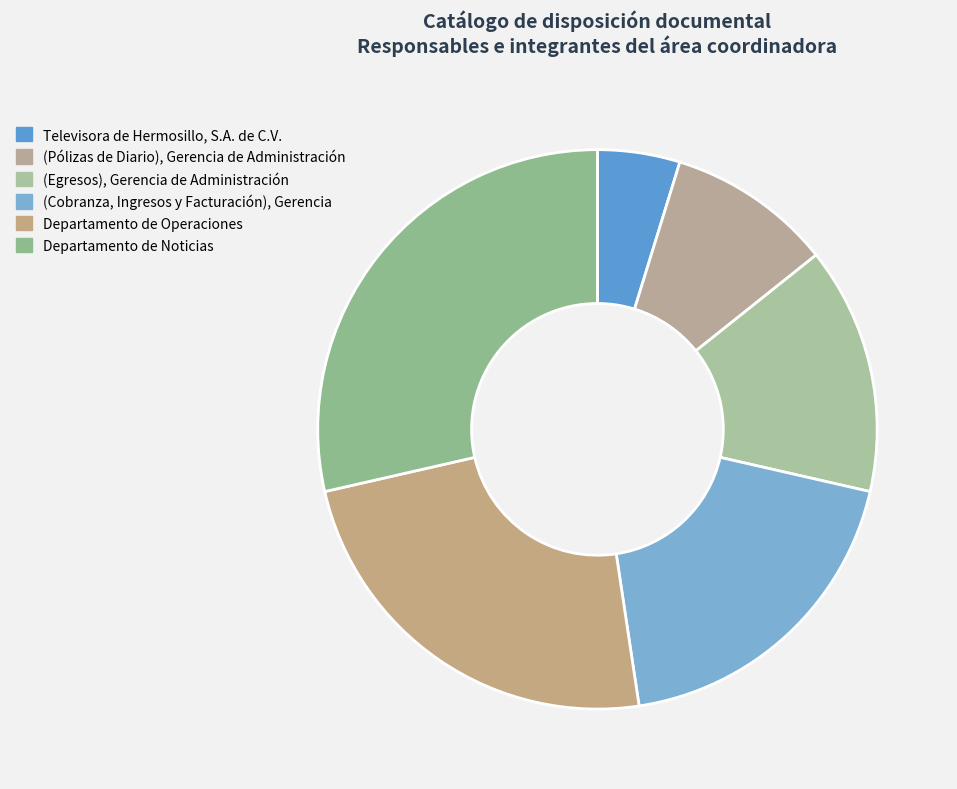

What is the largest slice in the pie chart?

Departamento de Noticias